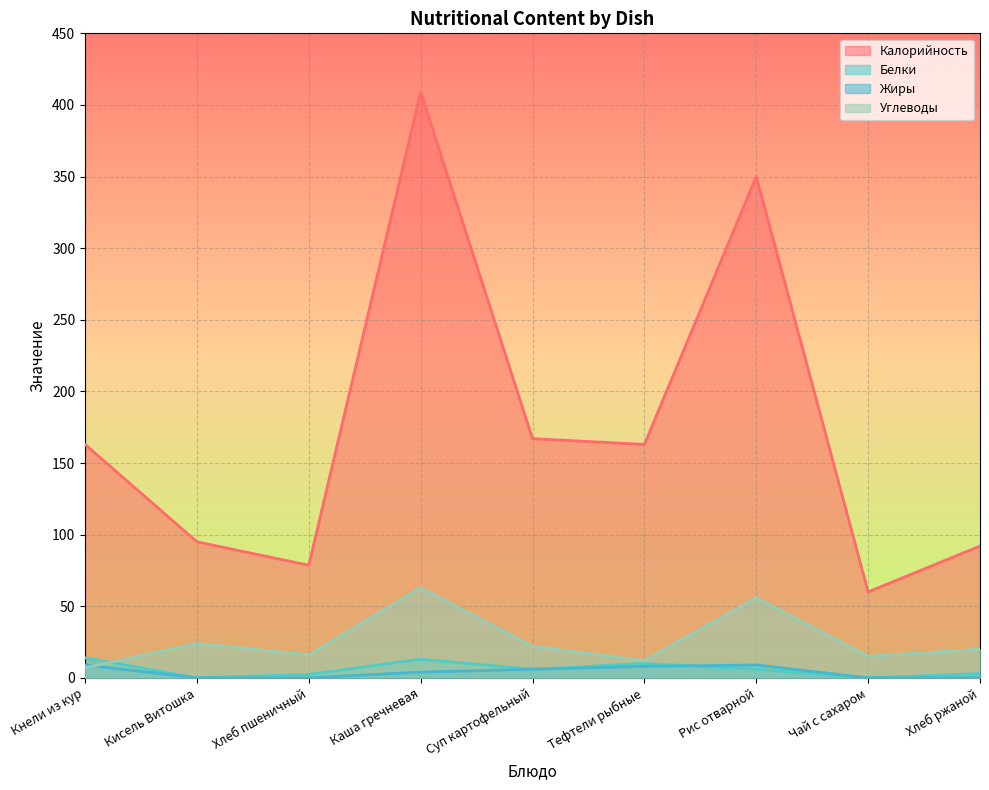

What value does the Углеводы series have at Кисель Витошка?

24.0